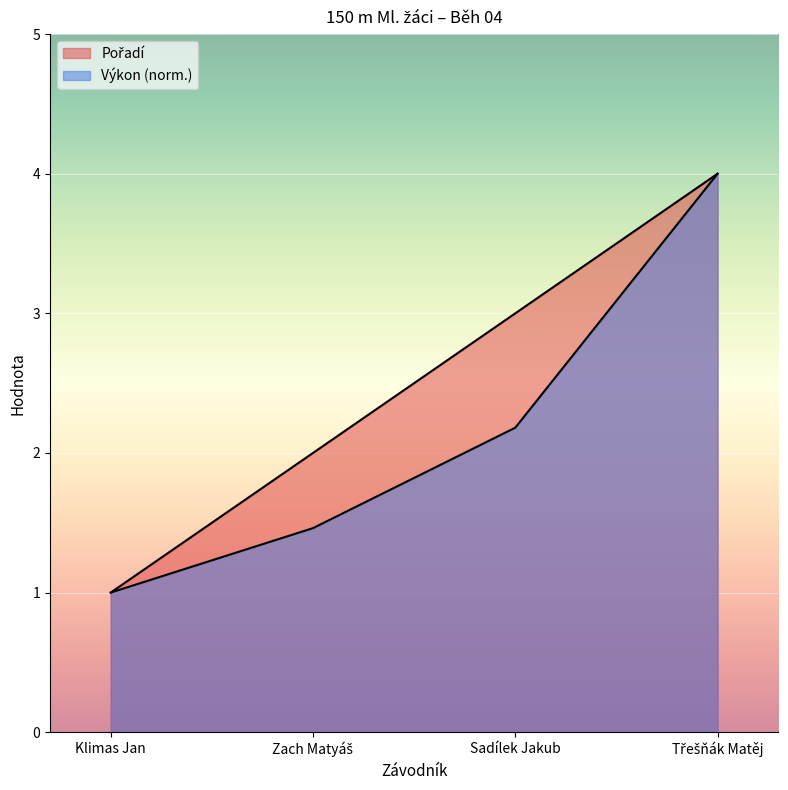

True or false: Pořadí and Výkon cross at least once.

False